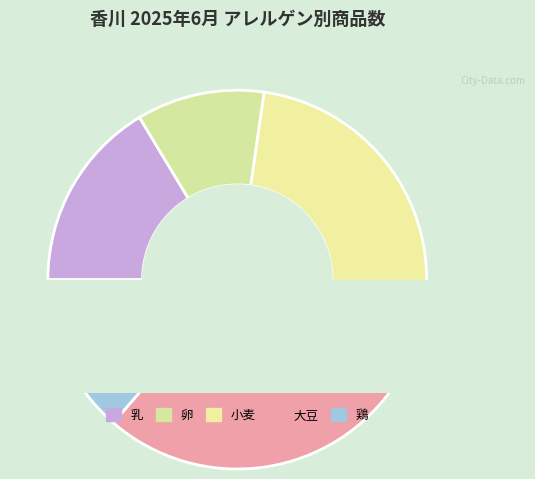

How many slices are in this pie chart?

5